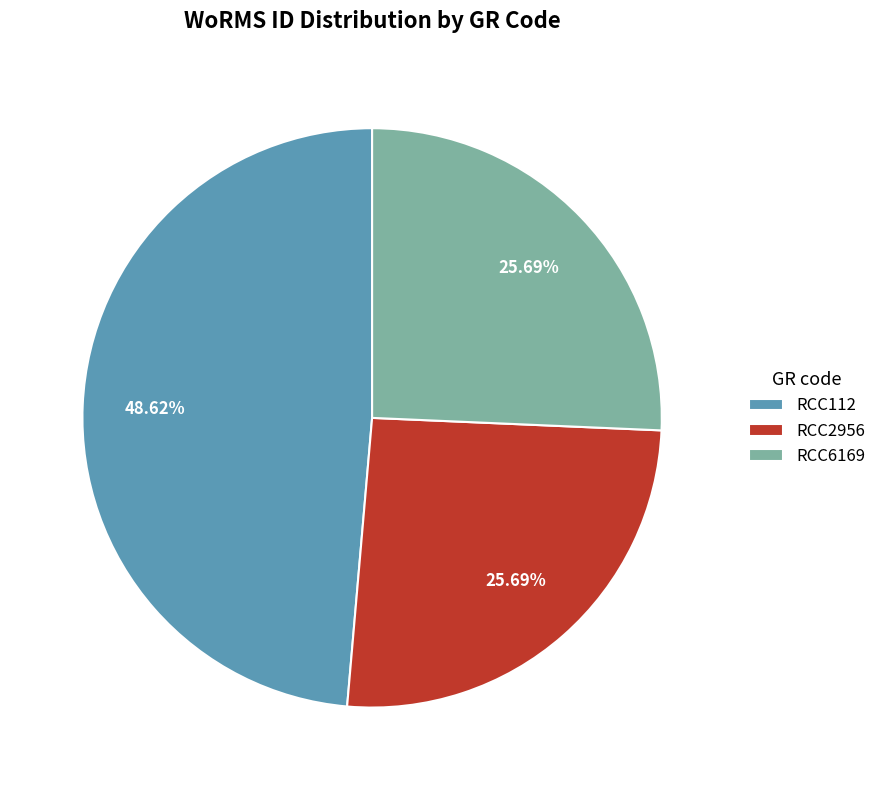

Do RCC6169 and RCC2956 together represent more than half of the pie?

Yes